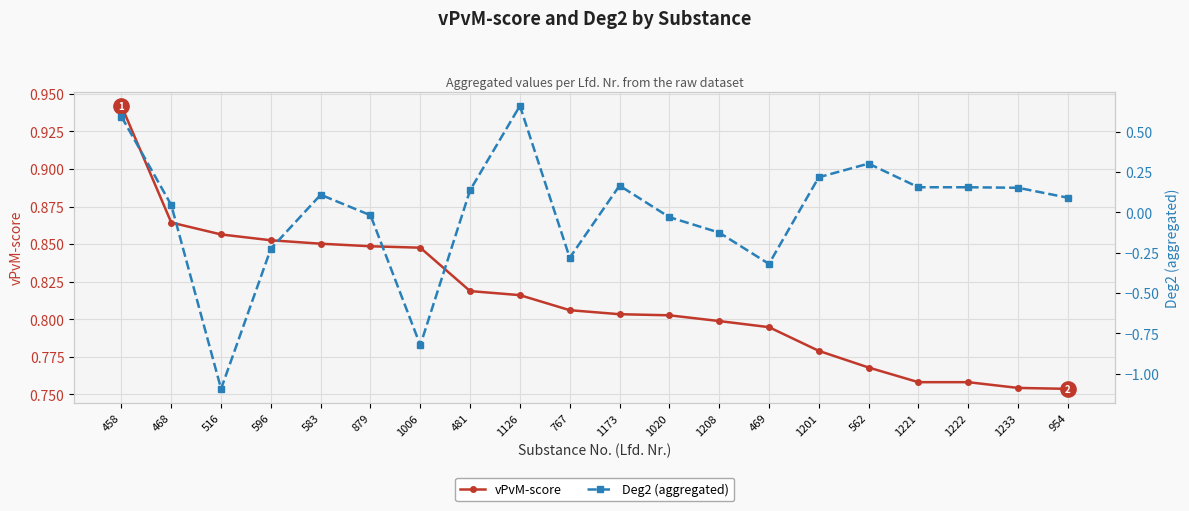

Reading left to right, transcribe all the data shown in this chart.

vPvM-score: 0.9	0.9	0.9	0.9	0.9	0.8	0.8	0.8	0.8	0.8	0.8	0.8	0.8	0.8	0.8	0.8	0.8	0.8	0.8	0.8
Deg2 (aggregated): 0.6	0.0	-1.1	-0.2	0.1	-0.0	-0.8	0.1	0.7	-0.3	0.2	-0.0	-0.1	-0.3	0.2	0.3	0.2	0.2	0.2	0.1